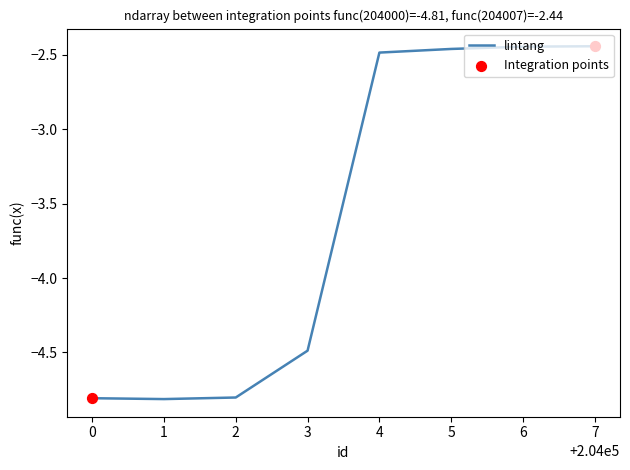

What is the change in value from 3 to 6?

+2.0